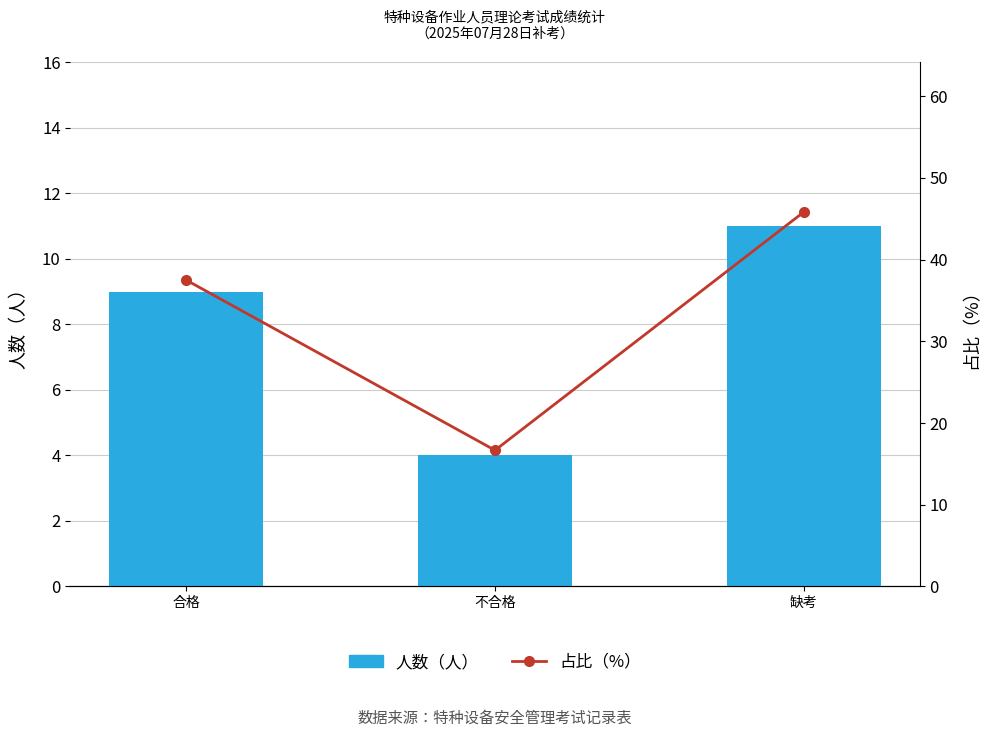

The value of 占比（%） at 合格 is 15.1. True or false?

False